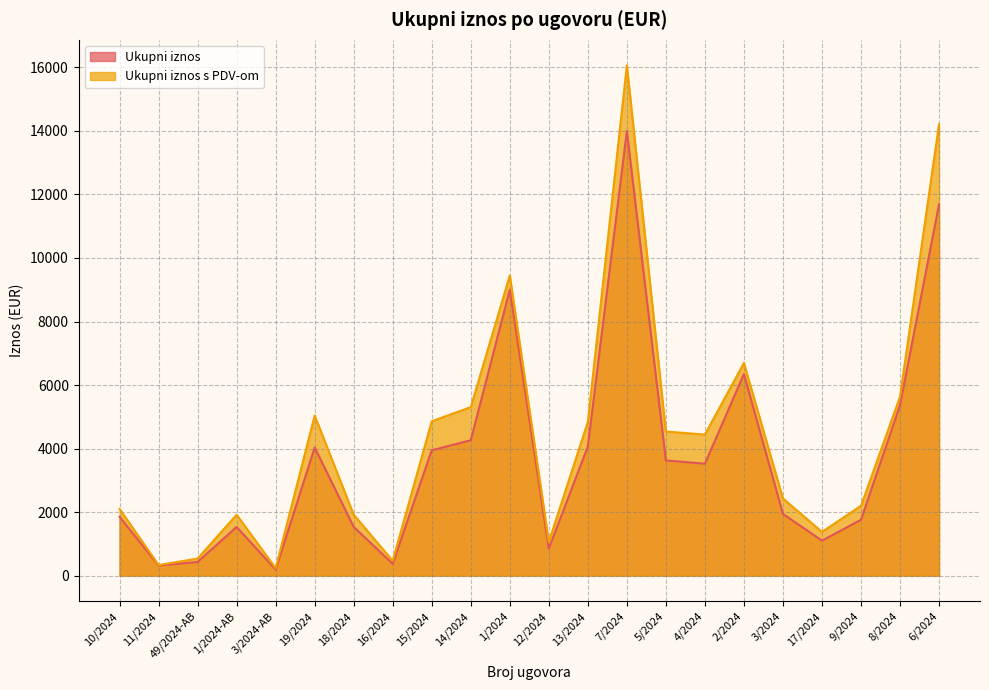

What is the greatest value displayed?

16063.7